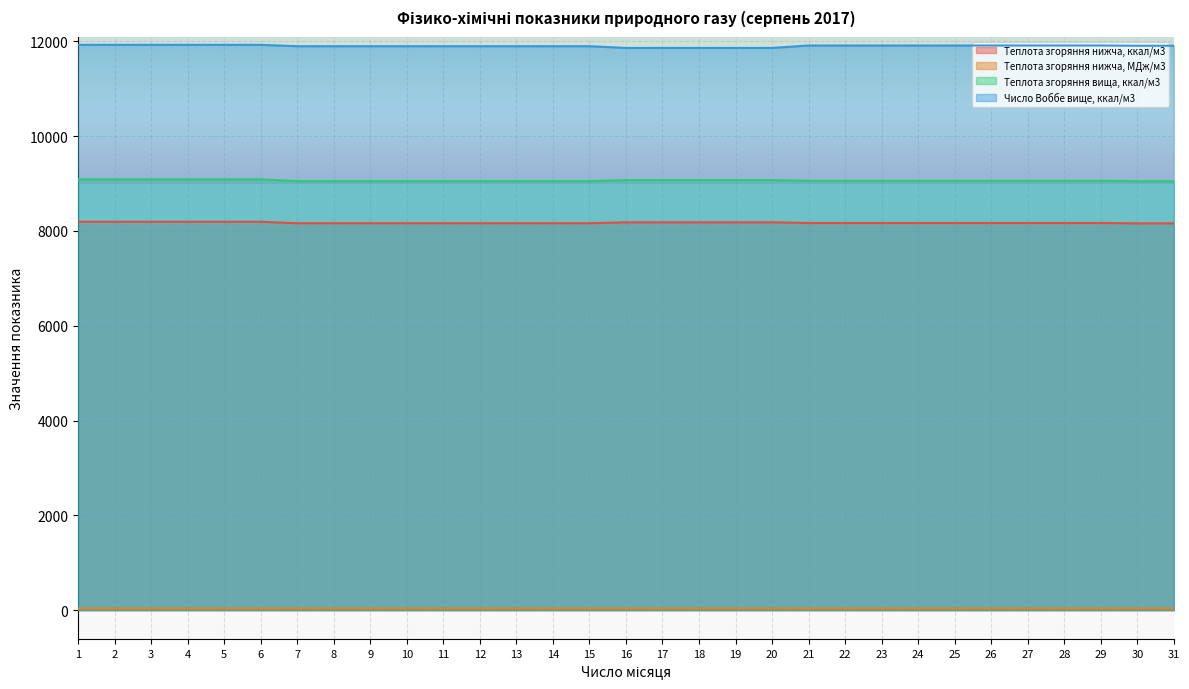

How many categories are shown in the chart?

31